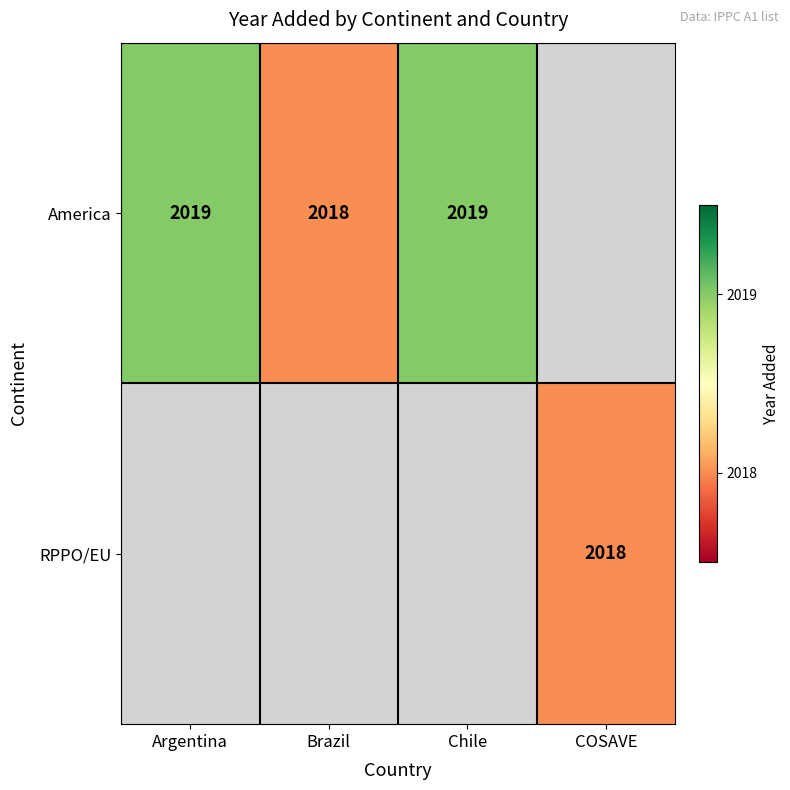

Is it true that America equals 1315 at Brazil?

False